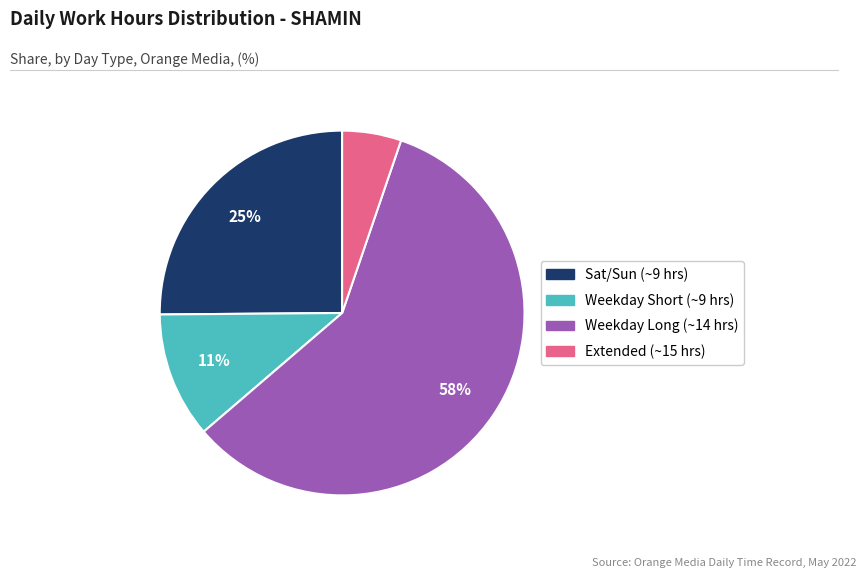

Is there a majority slice in this chart?

Yes